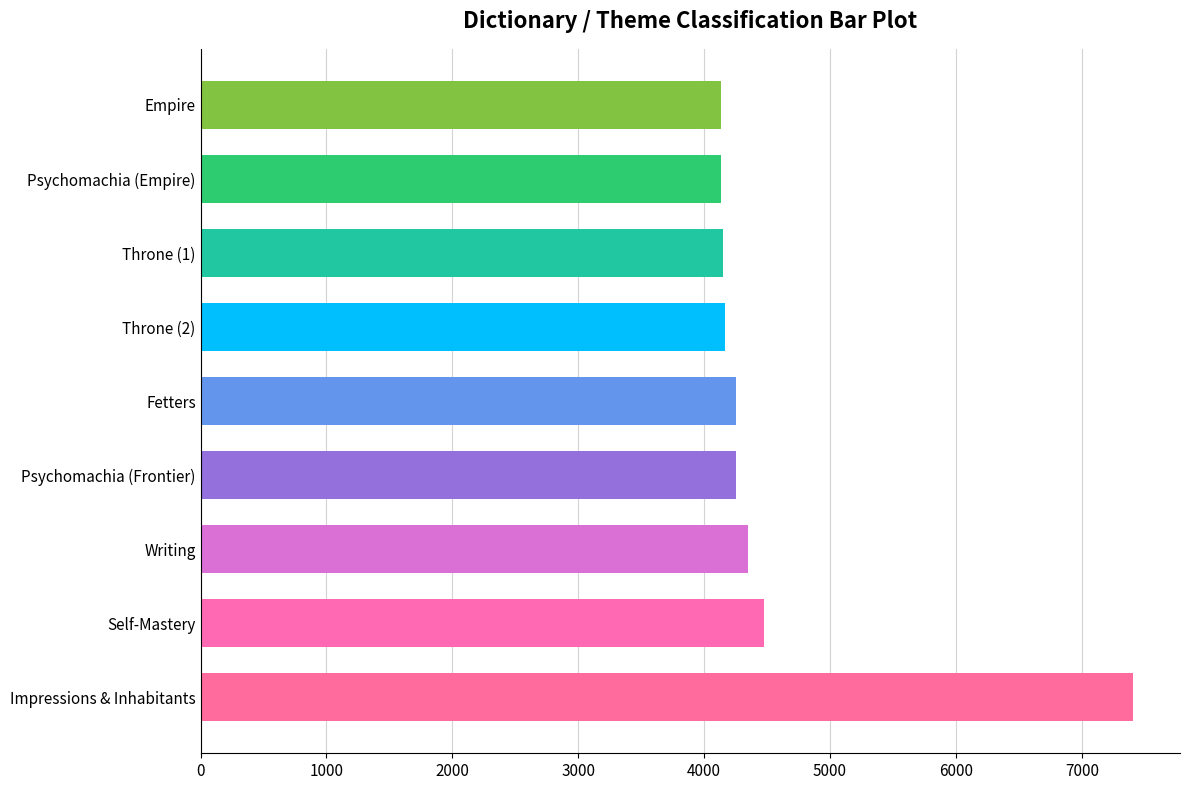

Is it true that the value at Psychomachia (Frontier) is 4257?

True